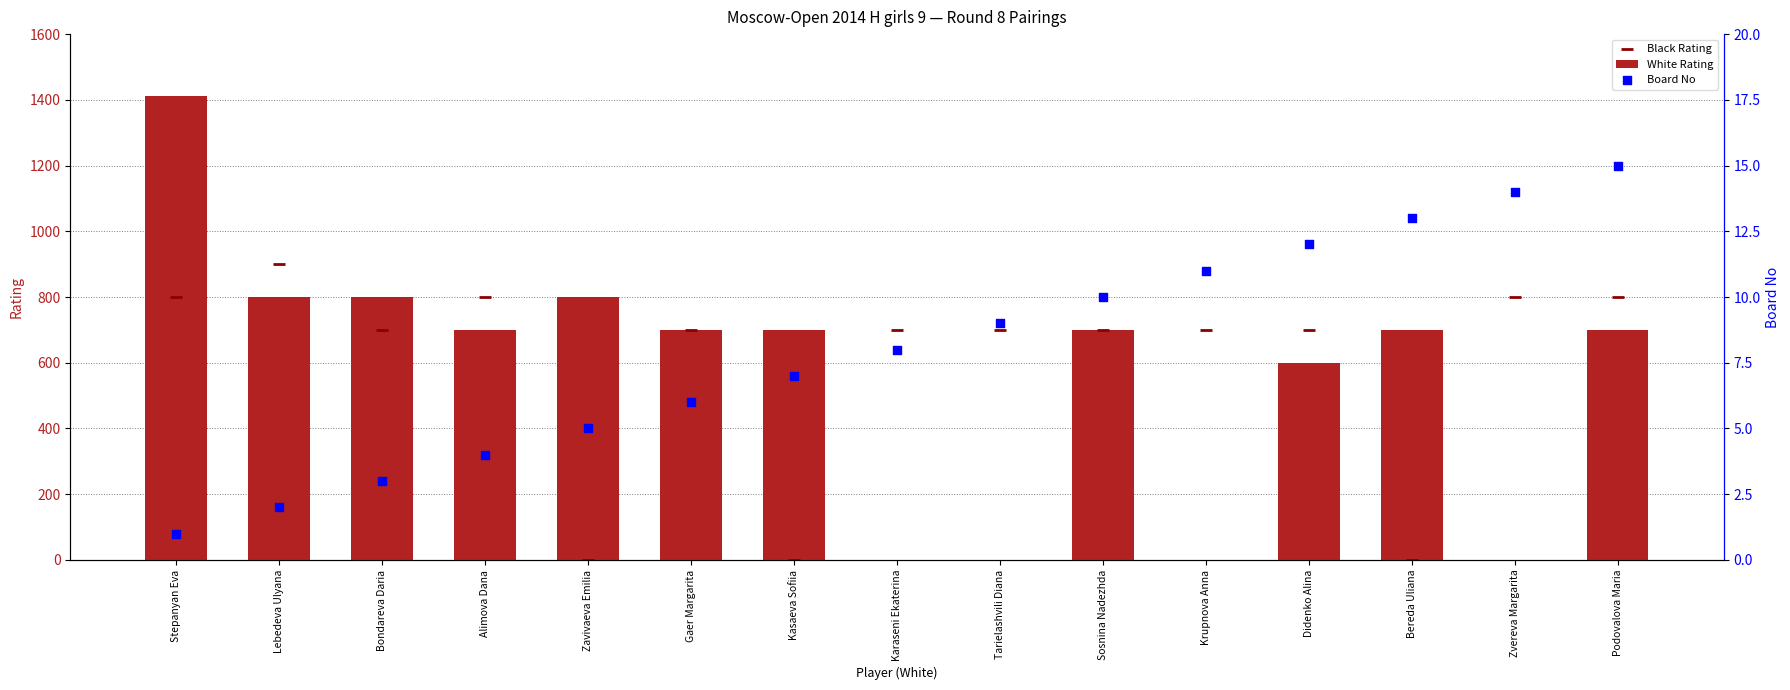

Which series has the largest total across all categories?

Black Rating